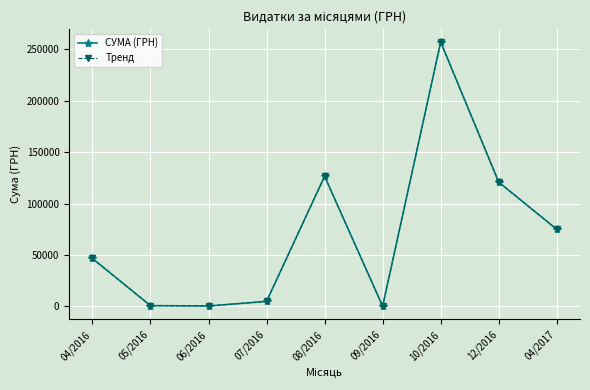

Reading left to right, what are all the values shown in this chart?

СУМА (ГРН): 04/2016=46531.9	05/2016=678.6	06/2016=352.0	07/2016=4798.5	08/2016=126494.0	09/2016=84.5	10/2016=257087.8	12/2016=120786.9	04/2017=74870.0
Тренд: 04/2016=46531.9	05/2016=678.6	06/2016=352.0	07/2016=4798.5	08/2016=126494.0	09/2016=84.5	10/2016=257087.8	12/2016=120786.9	04/2017=74870.0